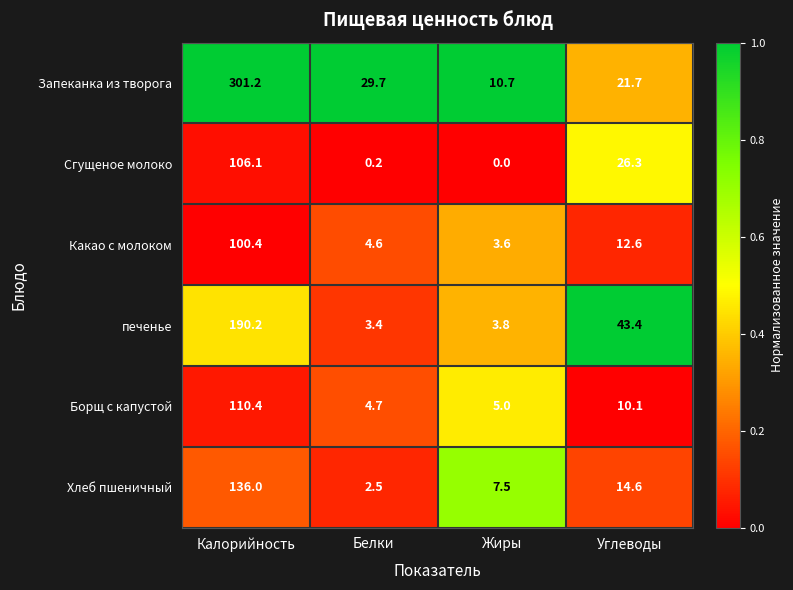

What is the minimum value for Запеканка из творога?

10.7